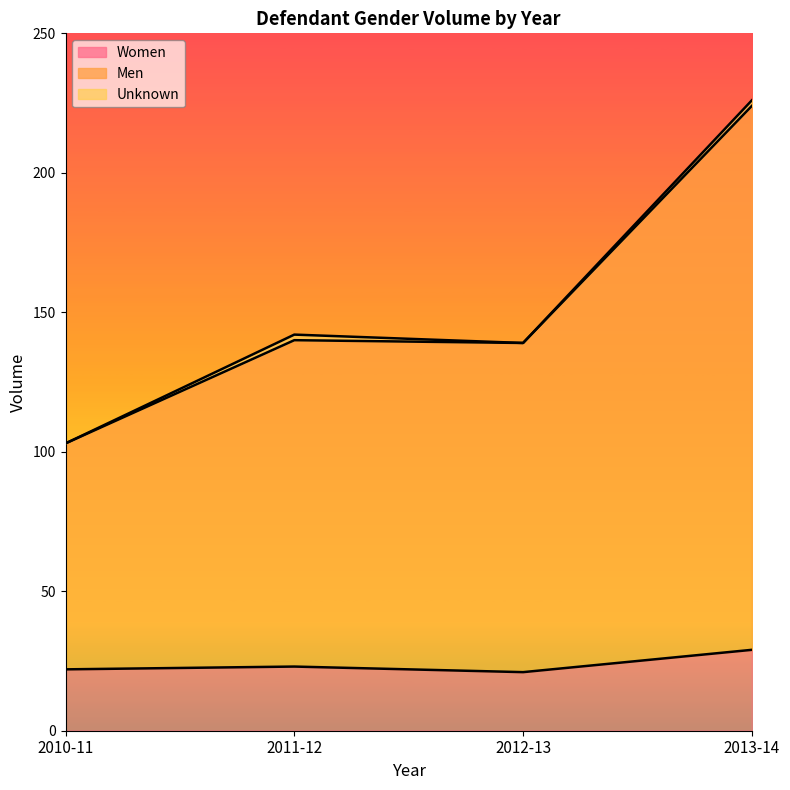

Which series changed the most between 2010-11 and 2011-12?

Men